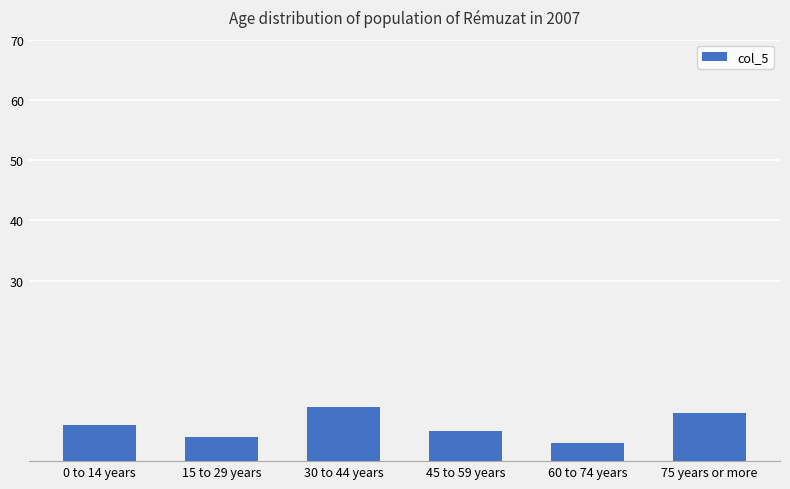

How many data points does each series have?

6